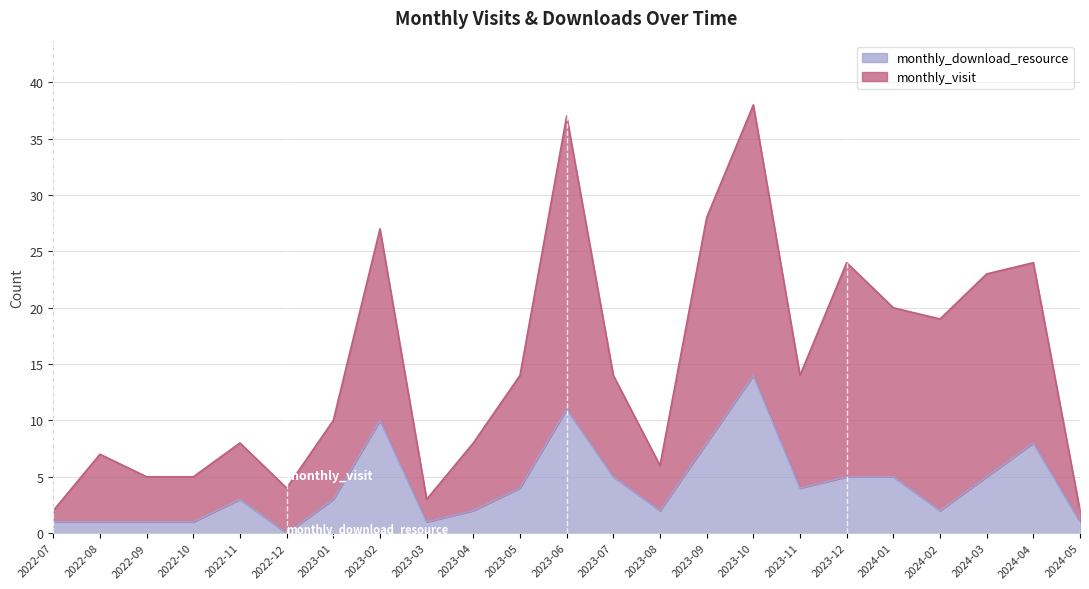

At which label is monthly_visit closest to 20?

2024-01